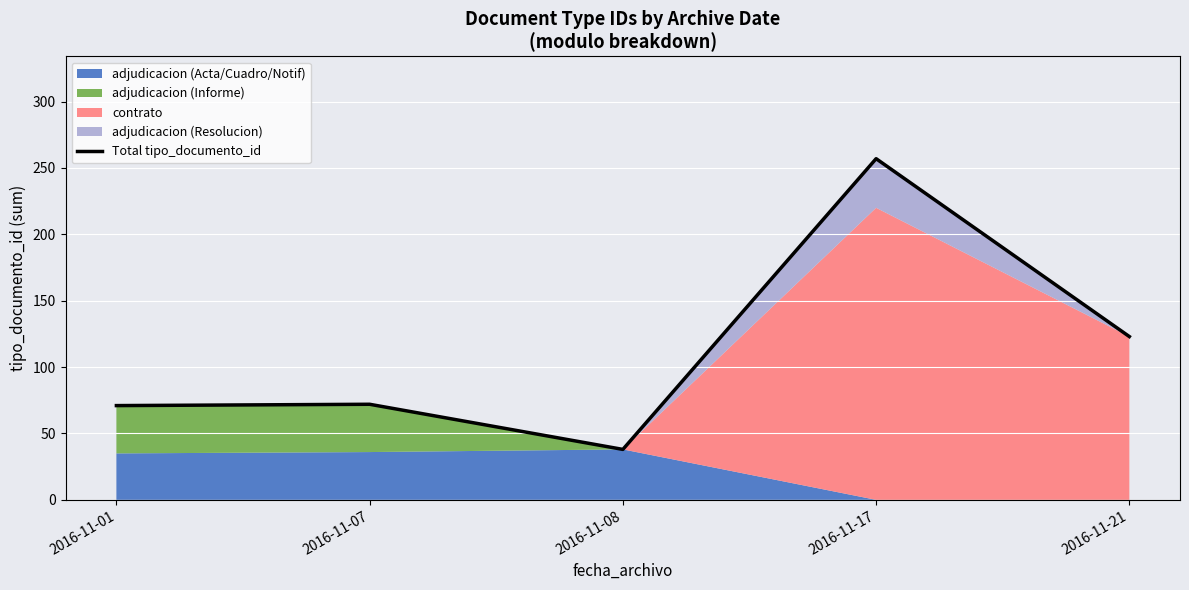

True or false: the data shows 71 at 2016-11-01.

True